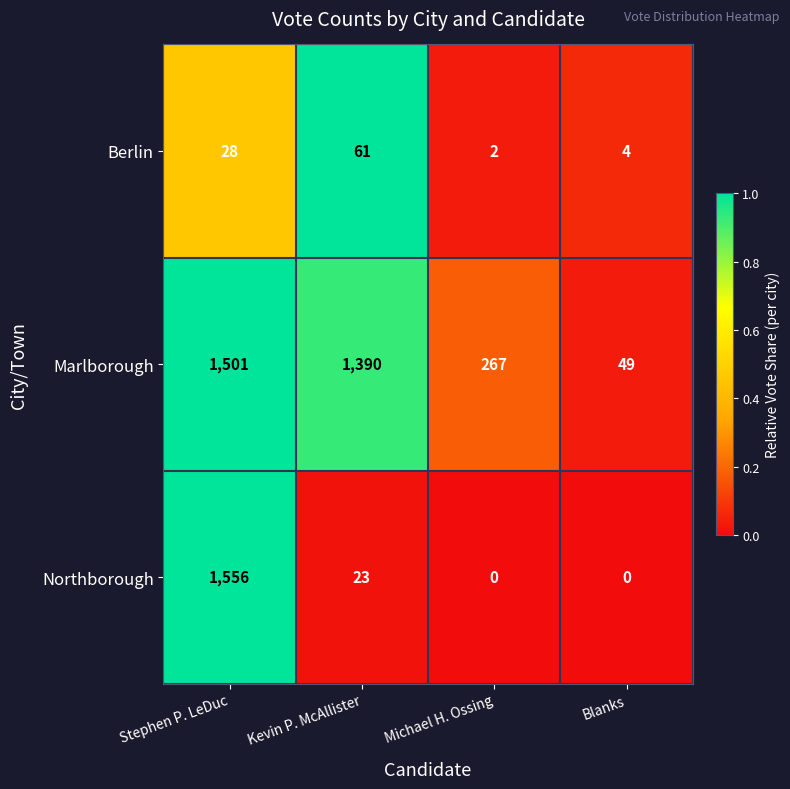

What is the spread (max minus min) of values at Blanks?

49